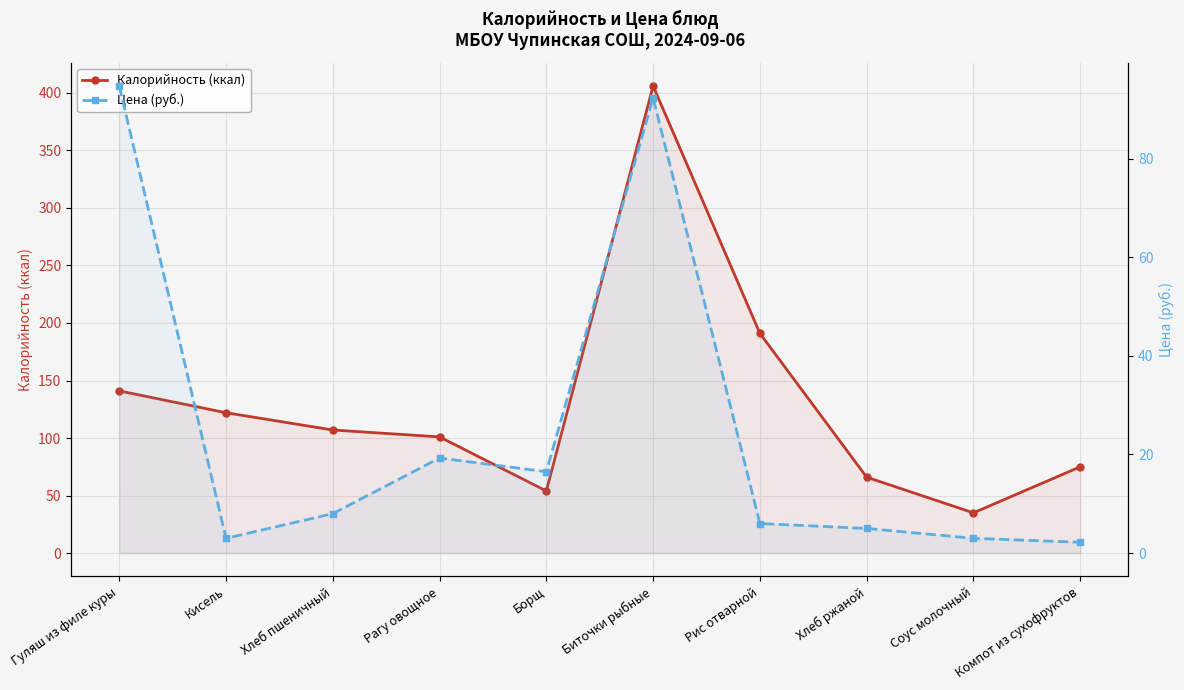

Which series has the largest total across all categories?

Калорийность (ккал)